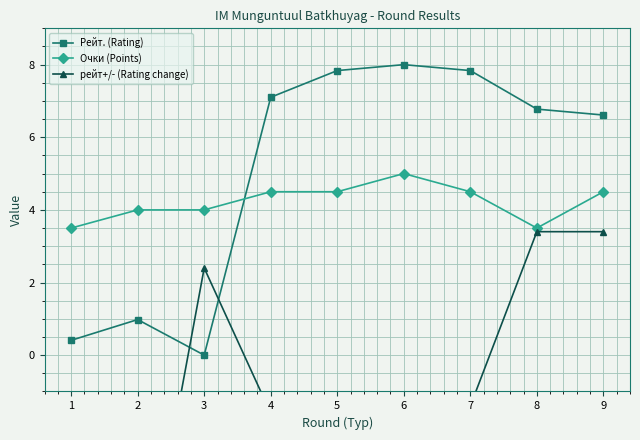

What is the maximum value shown in the chart?

8.0